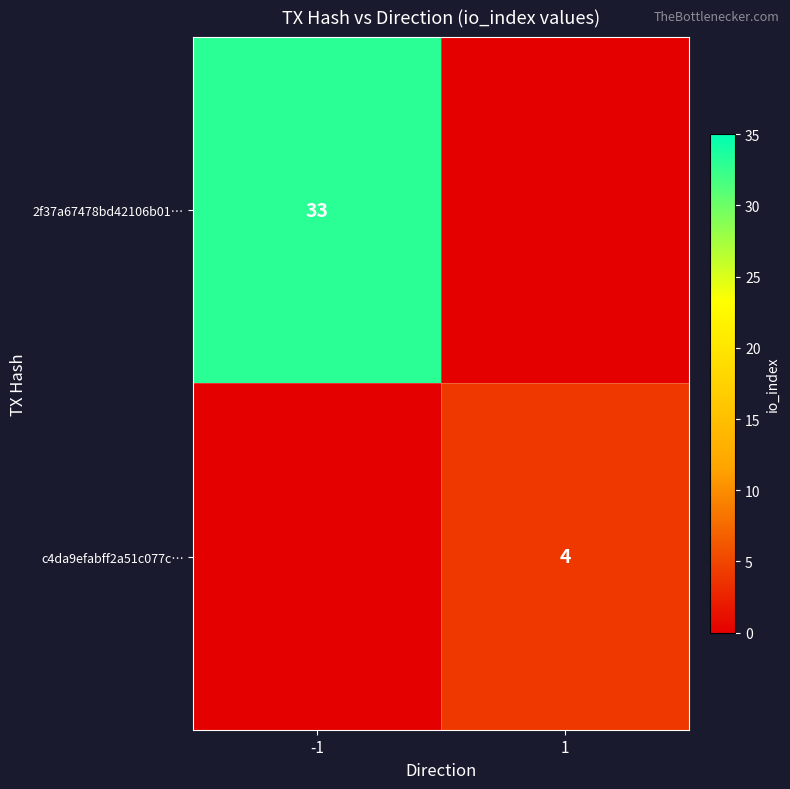

The 2f37a67478bd42106b01… series shows 33 at -1. True or false?

True